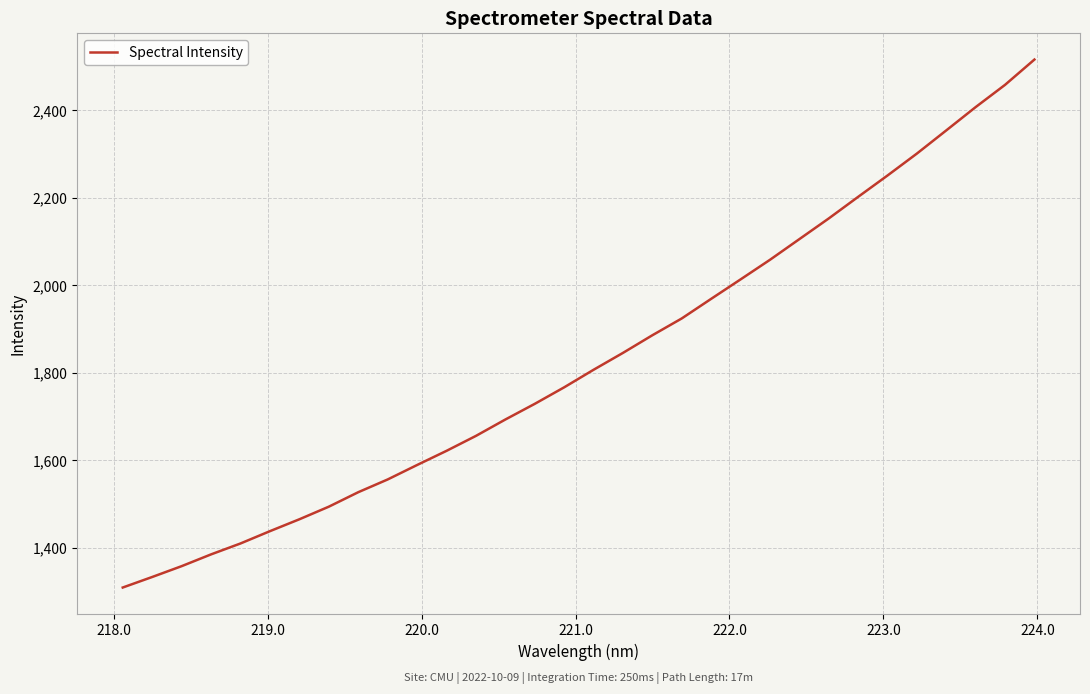

What is the minimum value shown in the chart?

1309.8